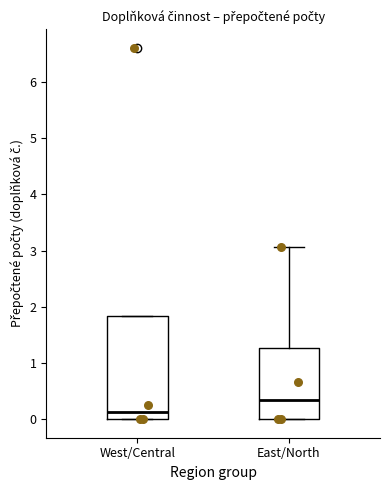

Reading left to right, transcribe this box plot: for each box, give where its median line is, the range the box spans, and where its two whiskers end, as read against the y-axis. The values are not printed on the chart, so give them approximately, as read against the axis.

West/Central: median 0.1, box 0.0 to 1.8, whiskers 0.0 to 1.8
East/North: median 0.3, box 0.0 to 1.3, whiskers 0.0 to 3.1